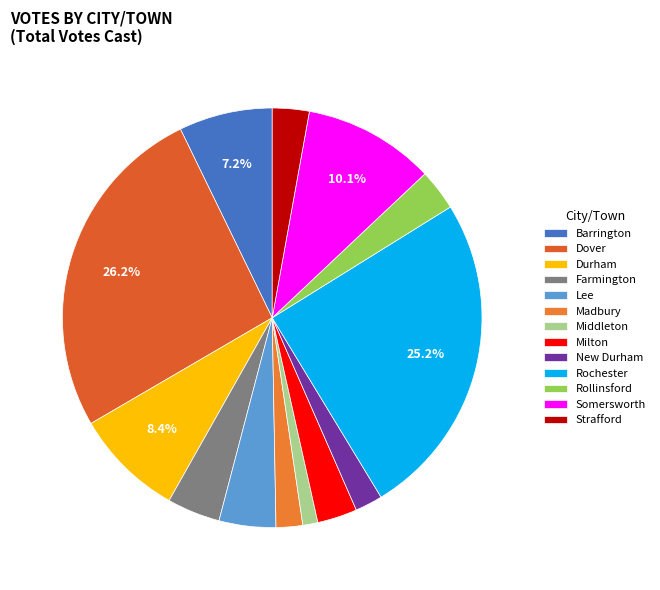

Rank the categories by value from highest to lowest.

Dover, Rochester, Somersworth, Durham, Barrington, Lee, Farmington, Rollinsford, Milton, Strafford, New Durham, Madbury, Middleton